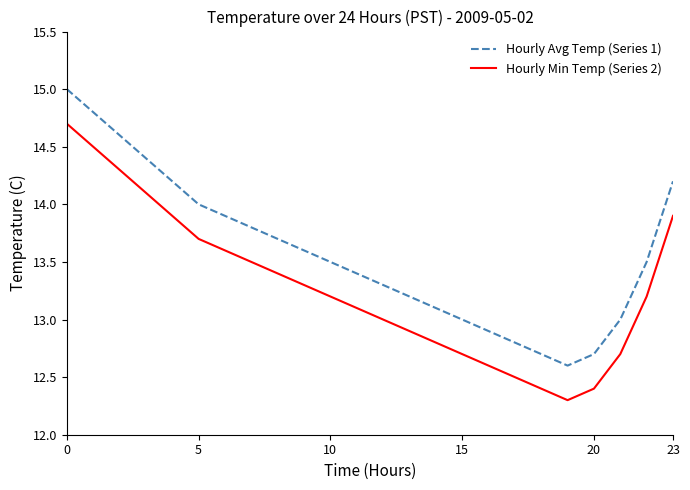

What is the difference between the maximum and minimum values in the Hourly Avg Temp (Series 1) series?

2.4